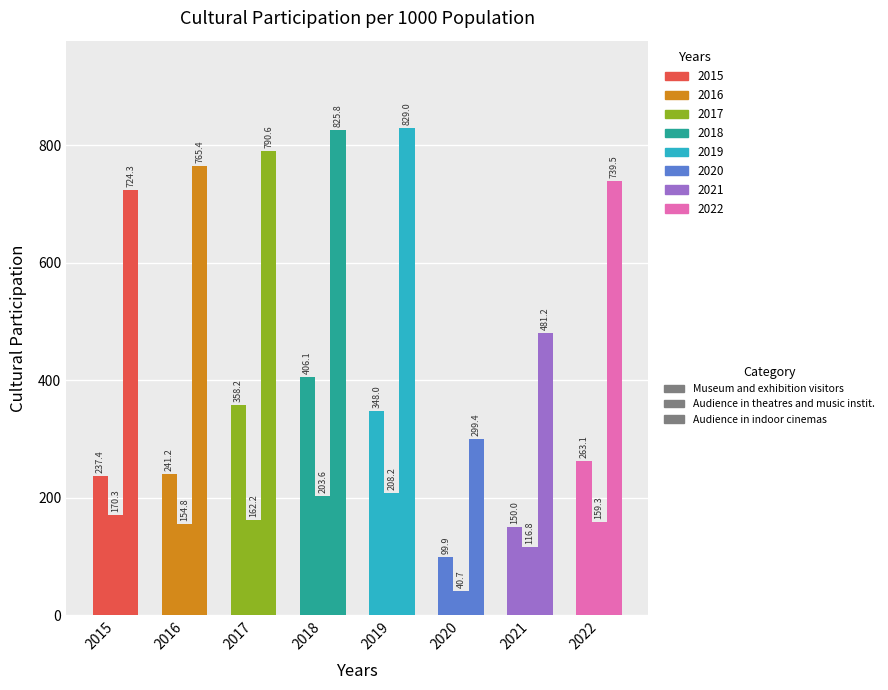

What is the difference between the Museum and exhibition visitors values at 2021 and 2022?

113.1